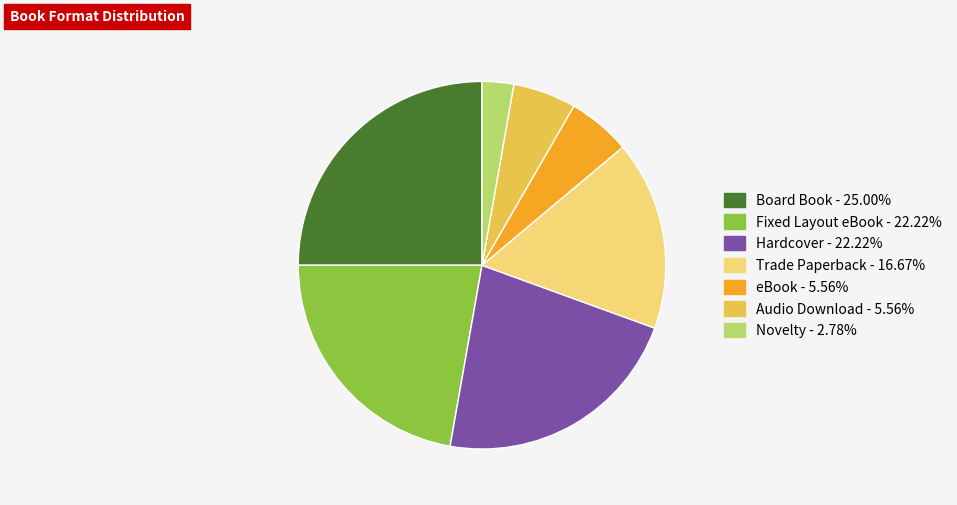

Is it true that Novelty is 3% of the pie?

True